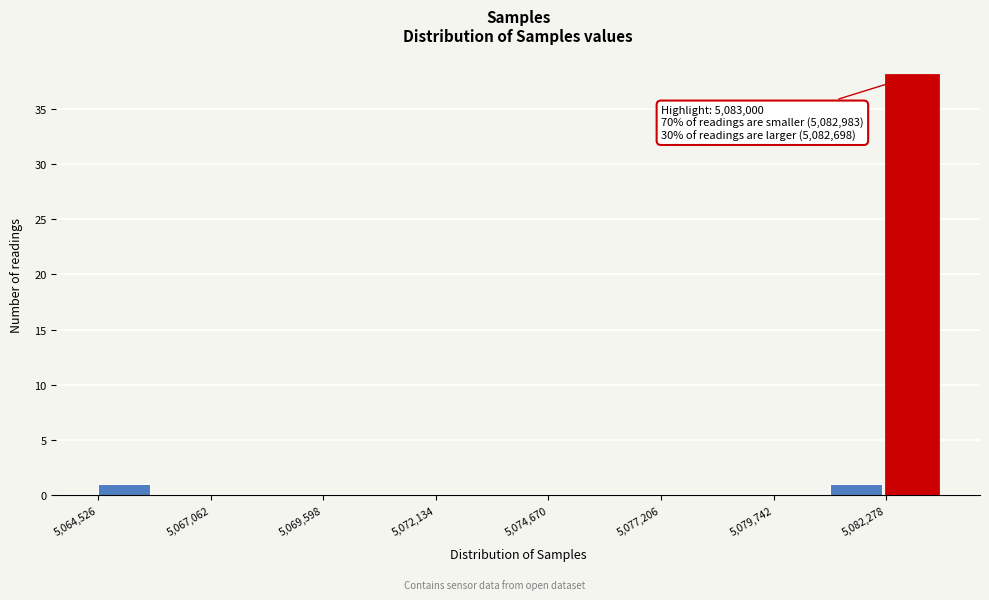

Around what value on the x-axis is the tallest bar? Give the approximate position of its centre, as read against the axis.

5083000